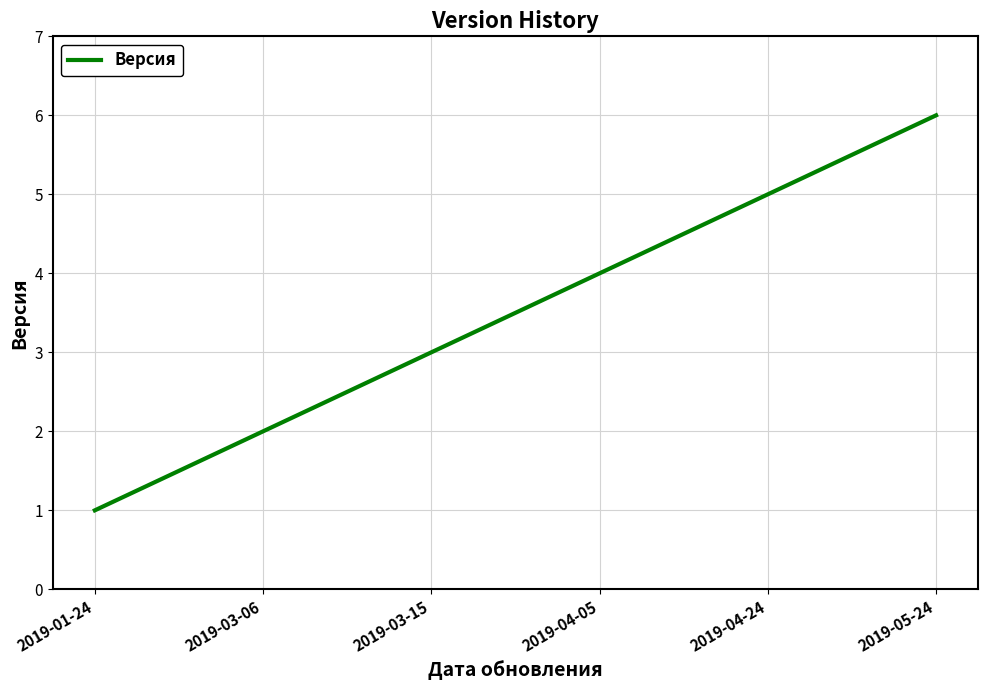

What is the sum of all values?

21